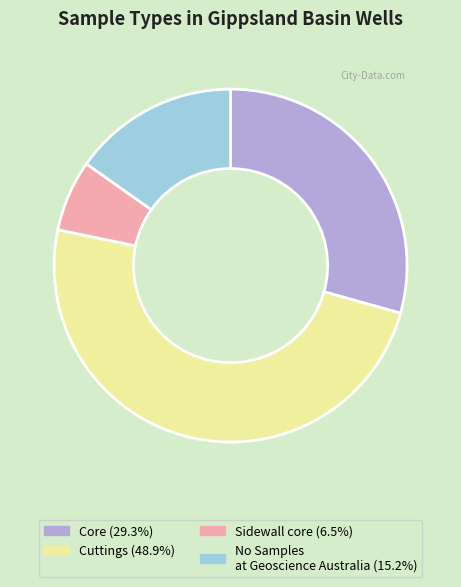

Does any single category account for the majority?

No